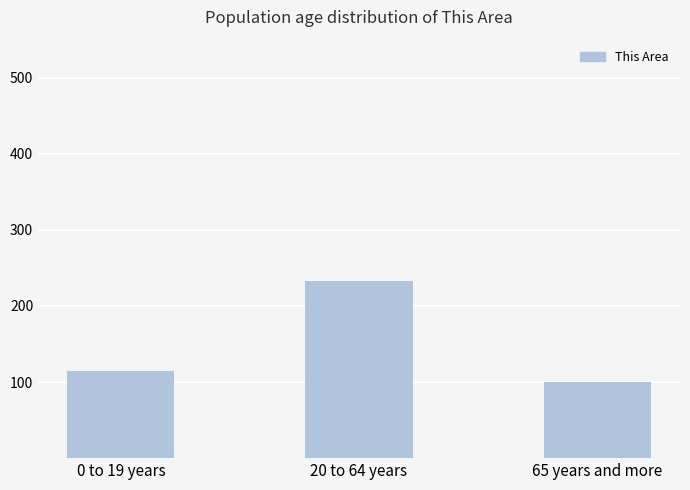

What is the greatest value displayed?

233